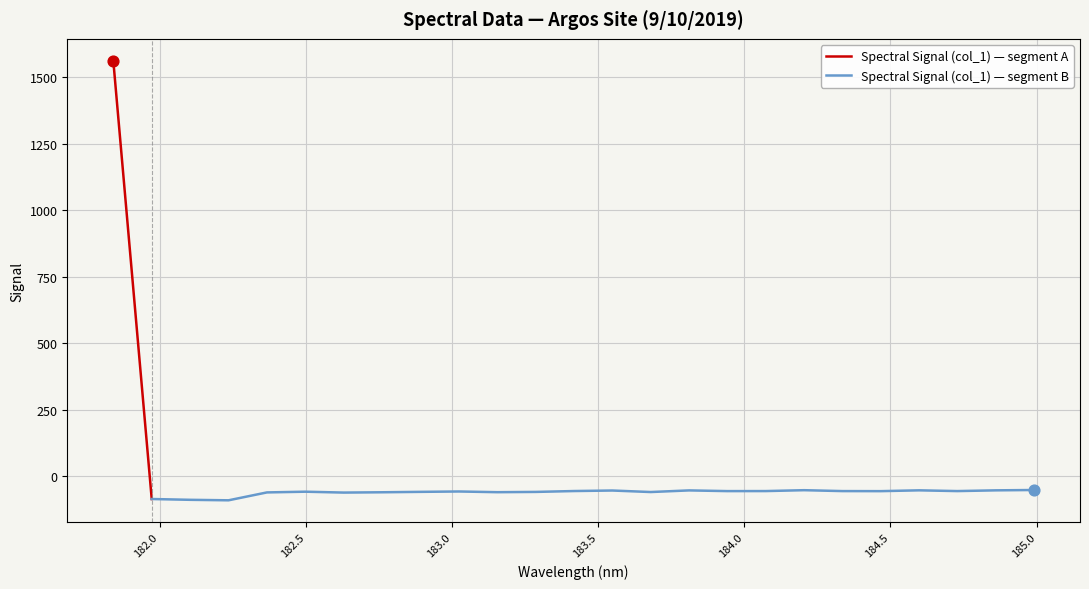

What is the change in value from 182.7613026778 to 183.2863821962?

+1.3